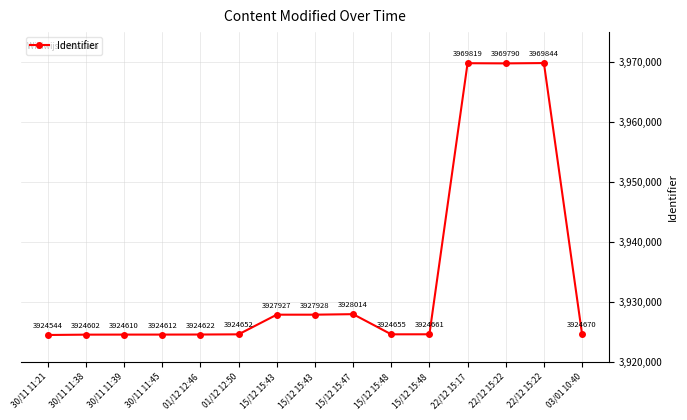

At which category does the data reach its first local peak?

15/12 15:47